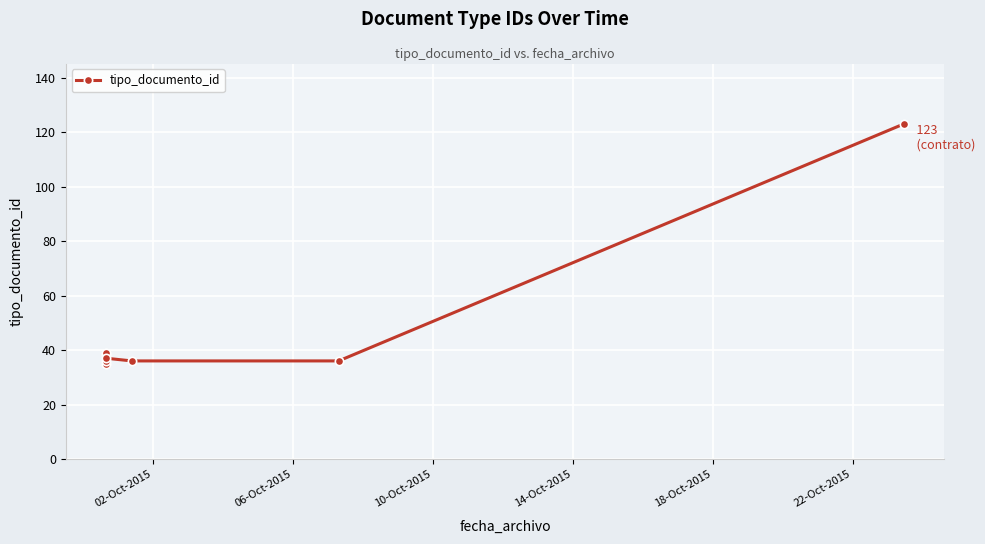

What is the difference between the second highest and second lowest values?

3